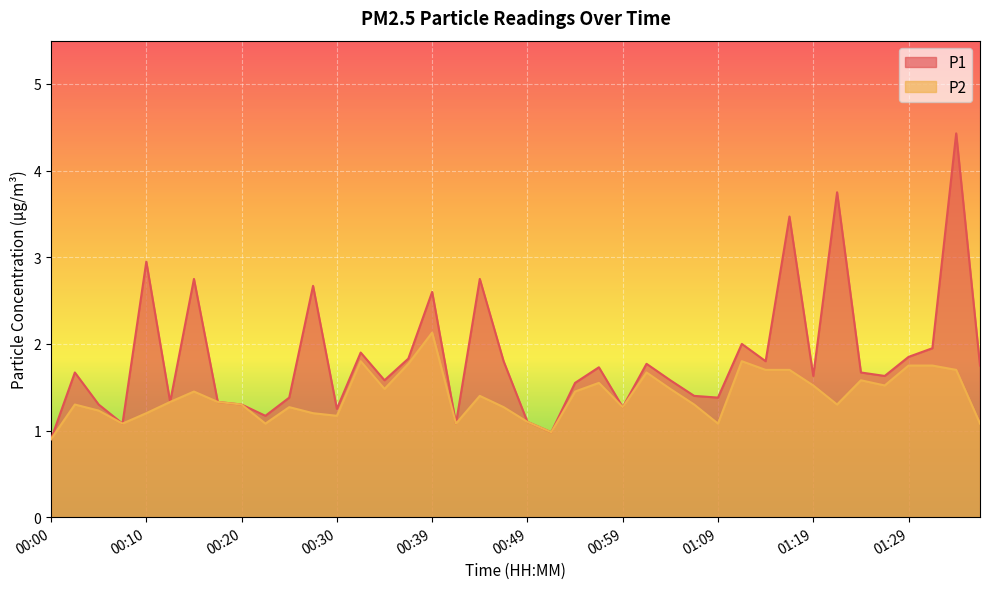

Reading right to left, list all the values displayed in this chart.

P1: 1.8	4.4	1.9	1.9	1.6	1.7	3.8	1.6	3.5	1.8	2.0	1.4	1.4	1.6	1.8	1.3	1.7	1.6	1.0	1.1	1.8	2.8	1.1	2.6	1.8	1.6	1.9	1.2	2.7	1.4	1.2	1.3	1.3	2.8	1.3	3.0	1.1	1.3	1.7	0.9
P2: 1.1	1.7	1.8	1.8	1.5	1.6	1.3	1.5	1.7	1.7	1.8	1.1	1.3	1.5	1.7	1.3	1.6	1.4	1.0	1.1	1.3	1.4	1.1	2.1	1.8	1.5	1.8	1.2	1.2	1.3	1.1	1.3	1.3	1.4	1.3	1.2	1.1	1.2	1.3	0.9